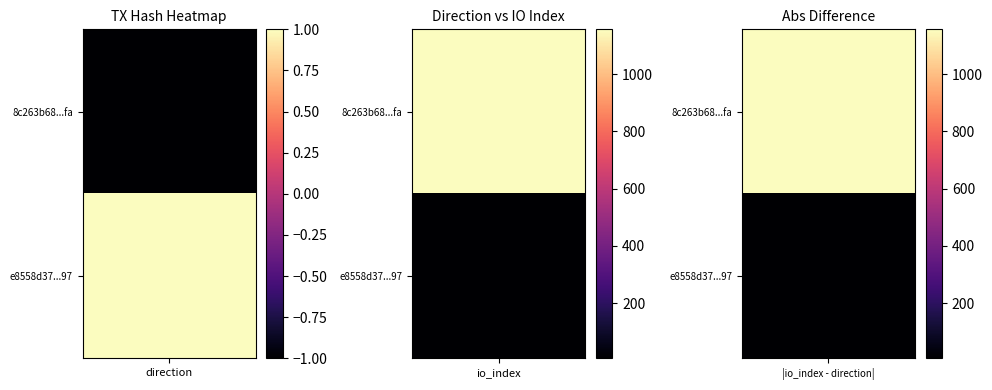

Is the value of 8c263b68a06bce8be22c3995eadaba52bd3b1fa at -1 greater than the value of e8558d3701a2c162df9ccb5bd761b0d87c75a97 at -1?

No